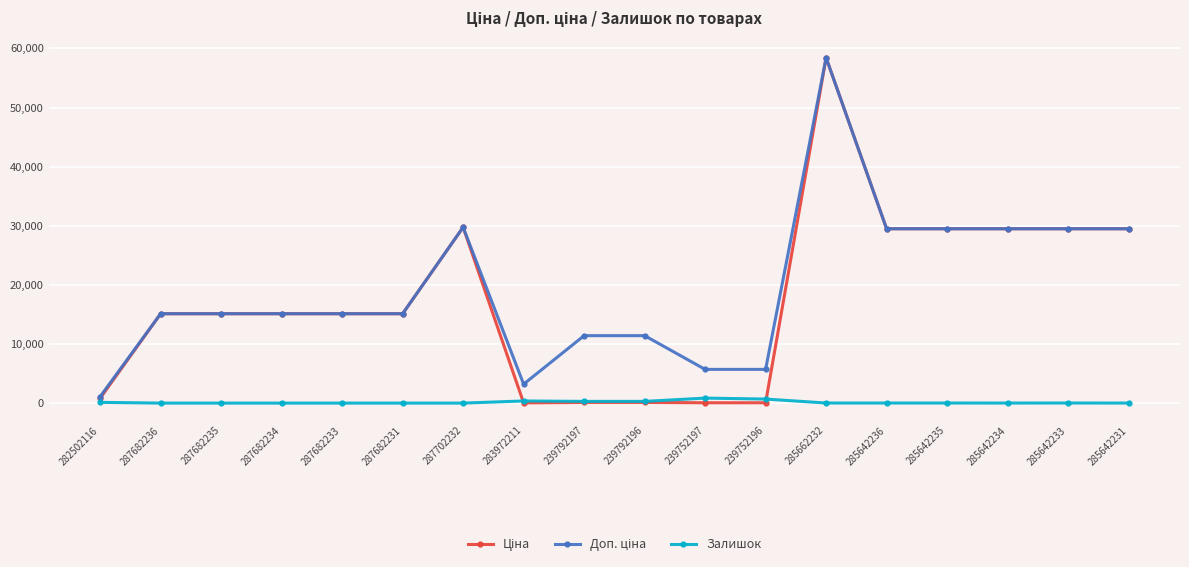

At how many categories does at least one series exceed 47208?

1